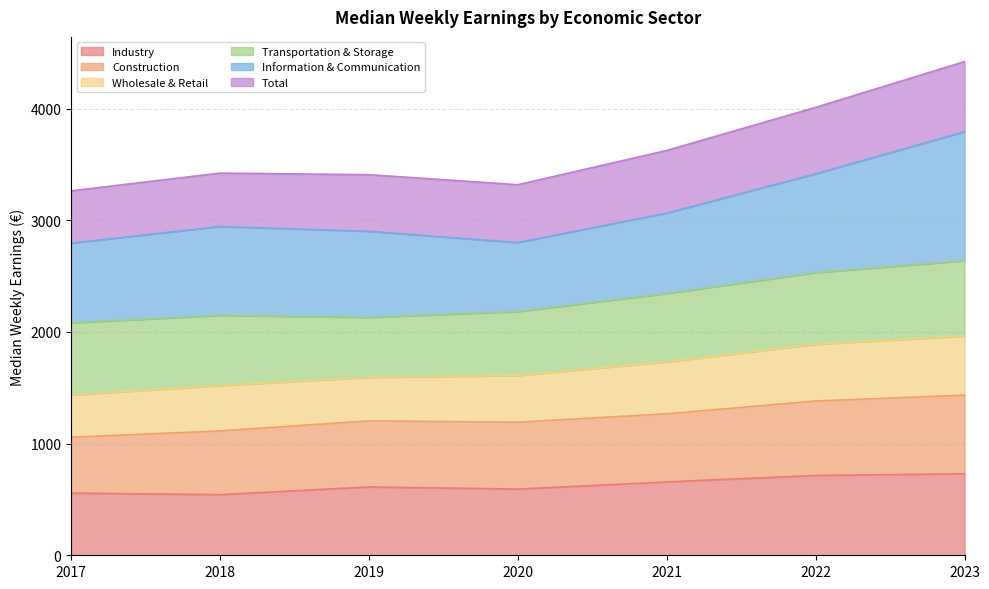

The value of Industry at 2017 is 750. True or false?

False